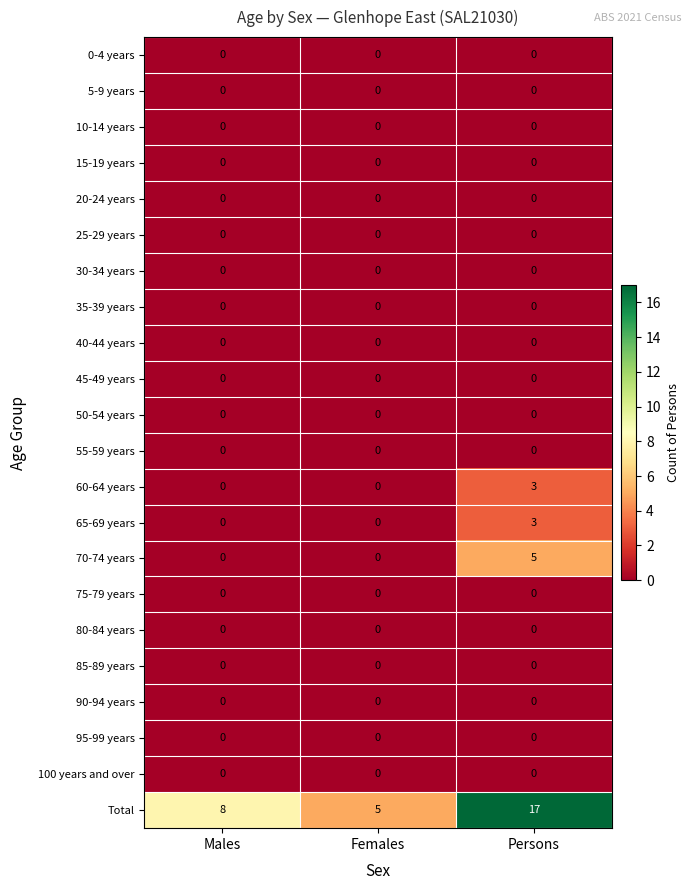

How many distinct data groups are displayed?

22